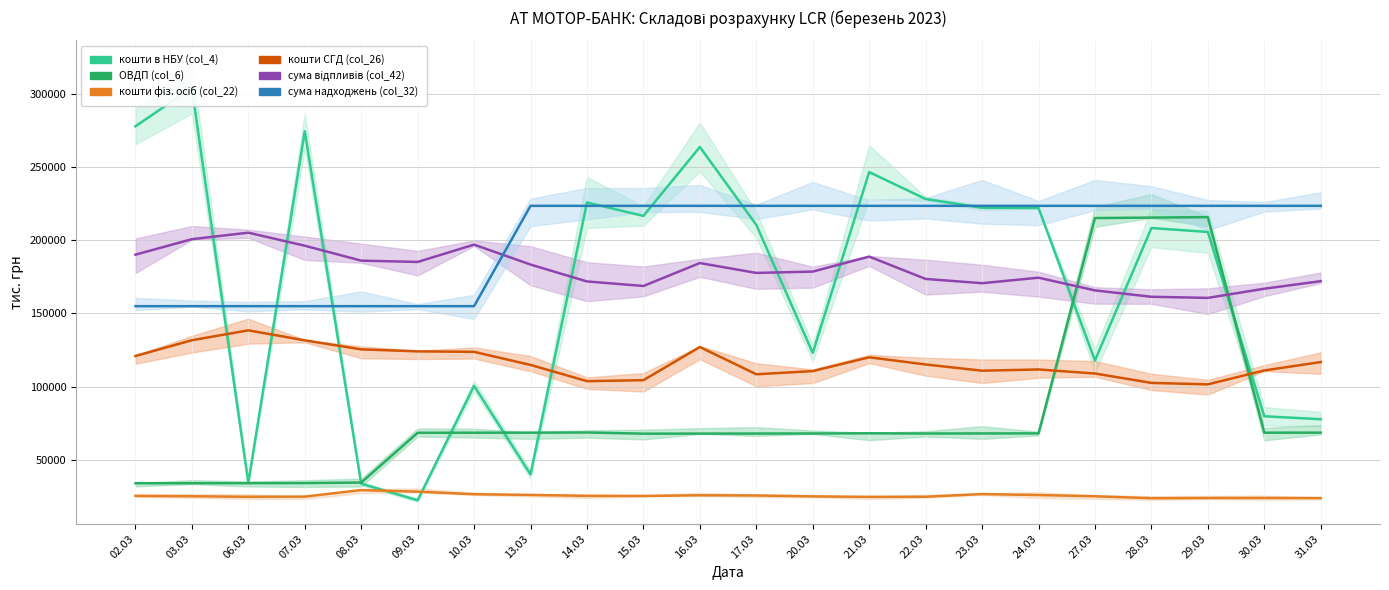

The value of сума надходжень (col_32) at 08.03 is 97957.9. True or false?

False